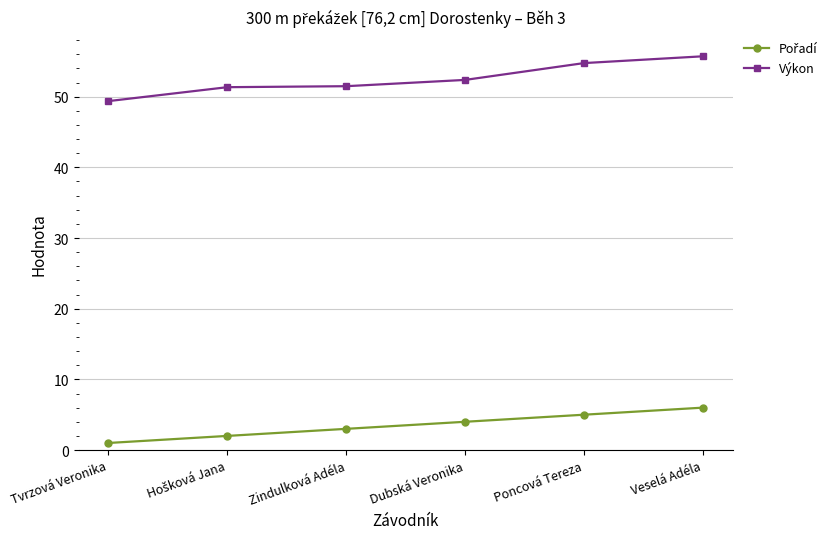

At how many categories does at least one series exceed 10?

6